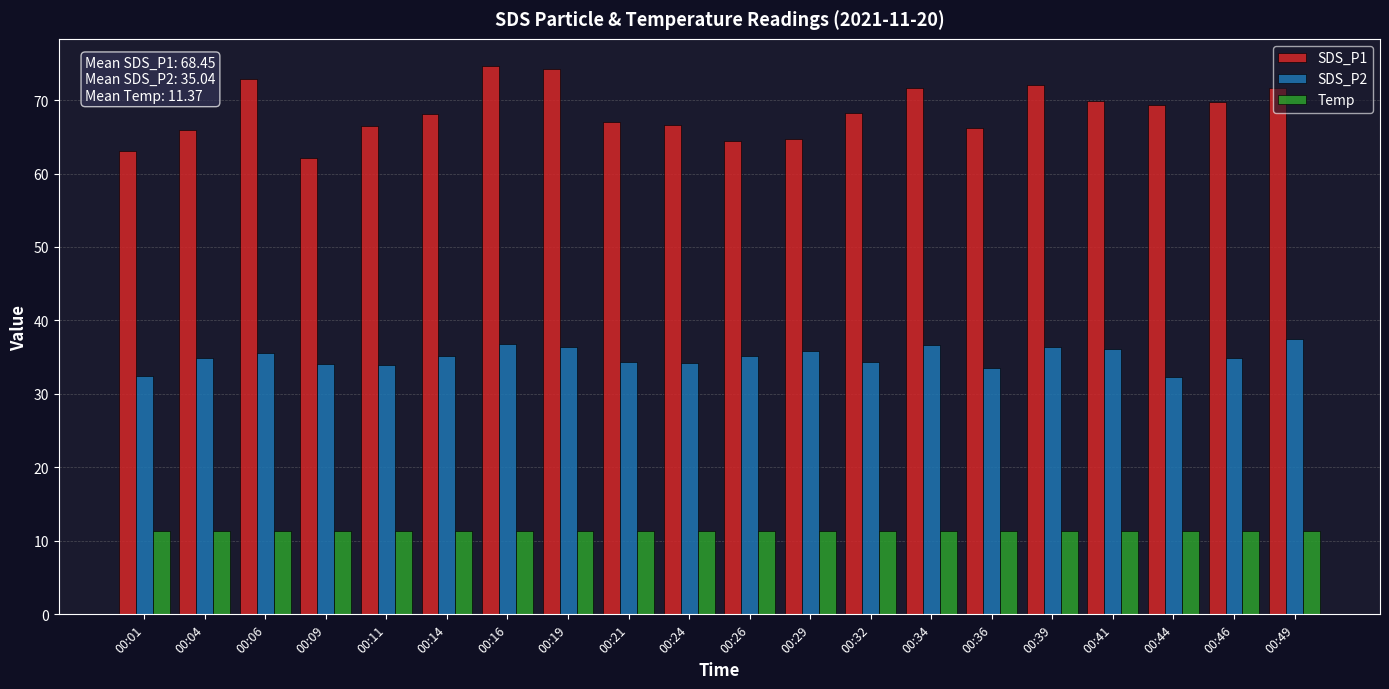

What are all the series names shown in the legend?

SDS_P1, SDS_P2, Temp